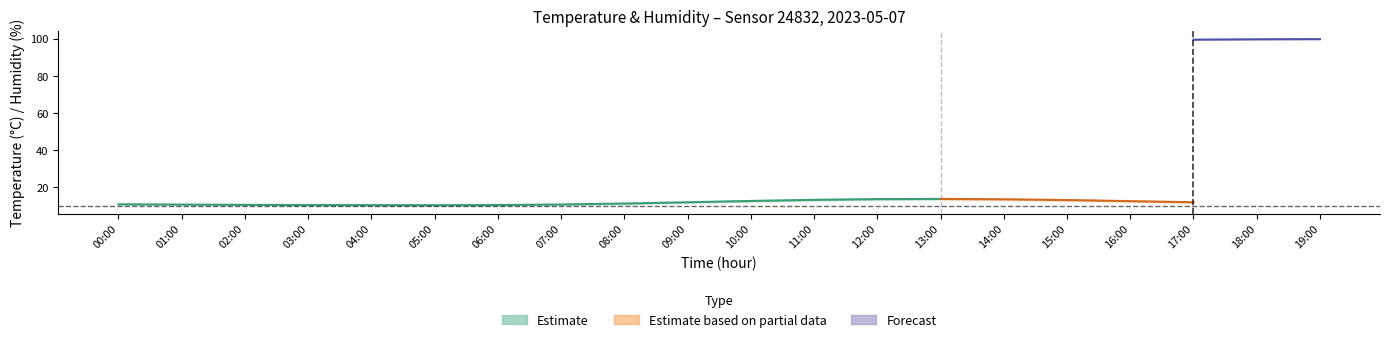

What is the difference between the second highest and second lowest values in the temperature_lower series?

3.1